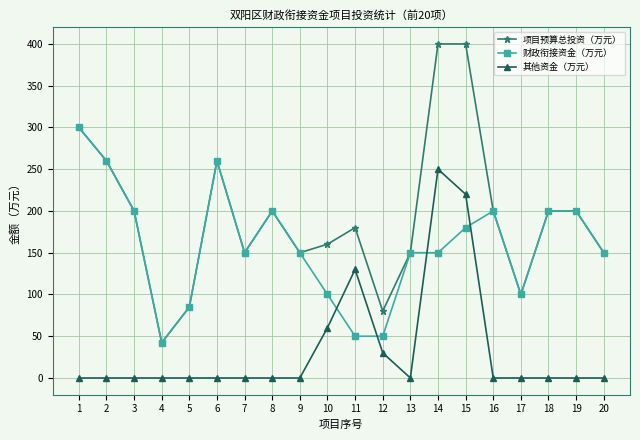

What is the average value of the 项目预算总投资（万元） series?

193.4